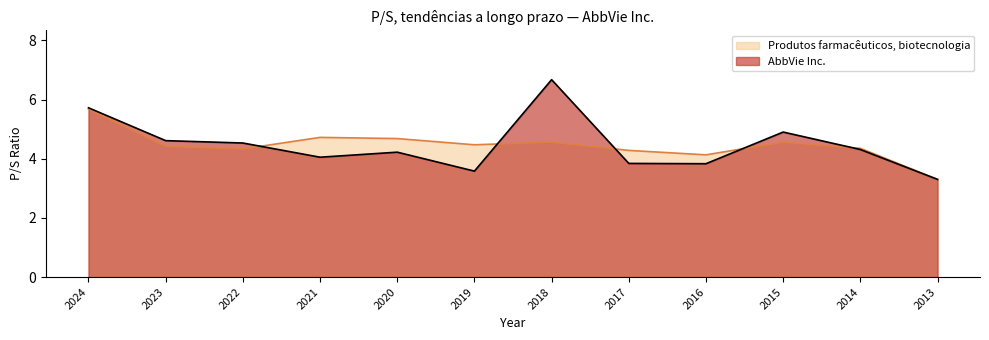

What is the average value of the Produtos farmacêuticos, biotecnologia series?

4.5